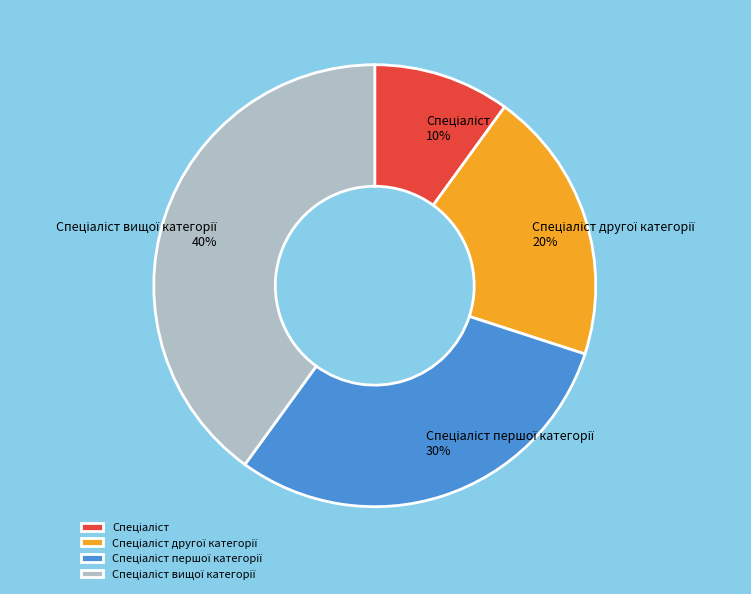

Is there any slice that represents more than half of the pie?

No